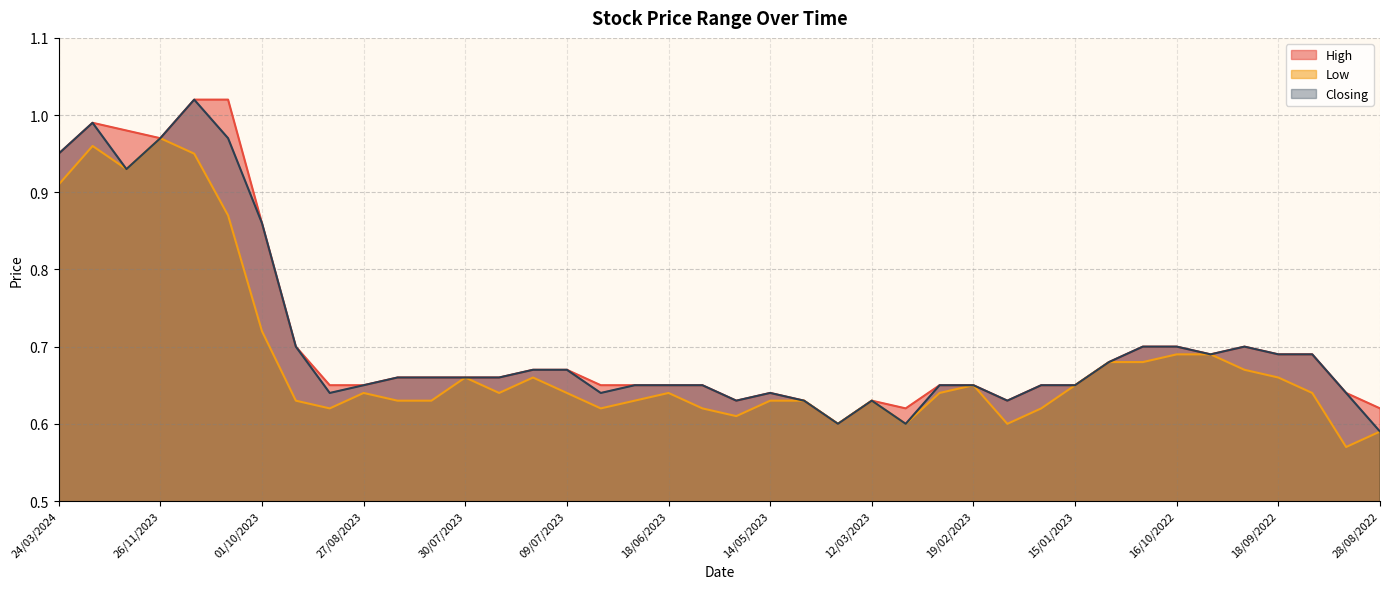

Read the High value at 18/06/2023.

0.7